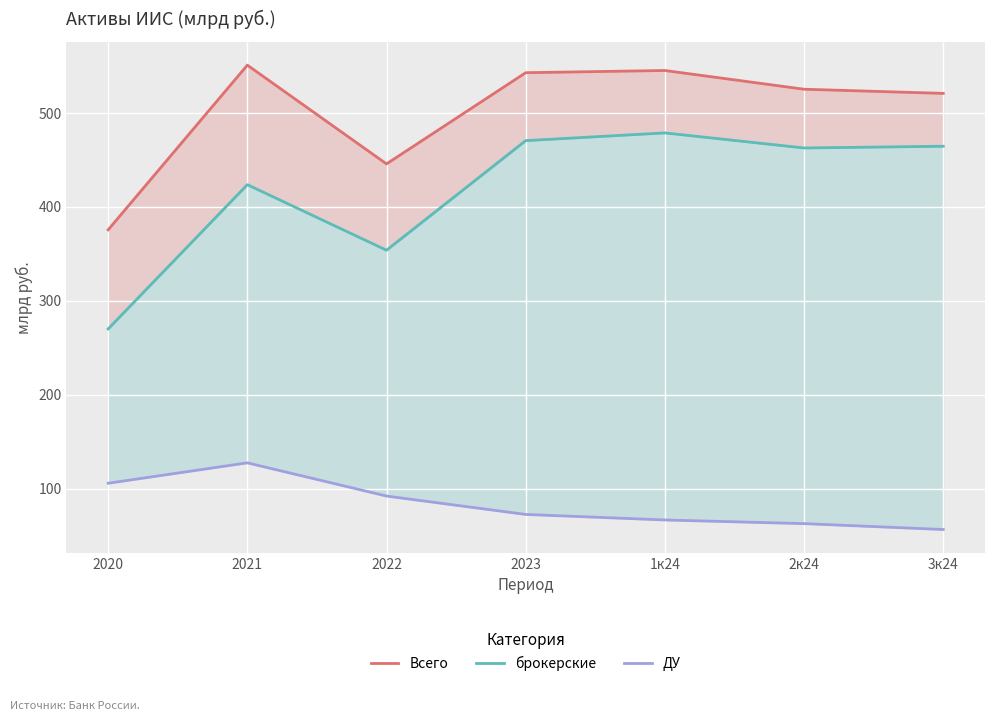

Which category has the lowest value in the Всего series?

2020